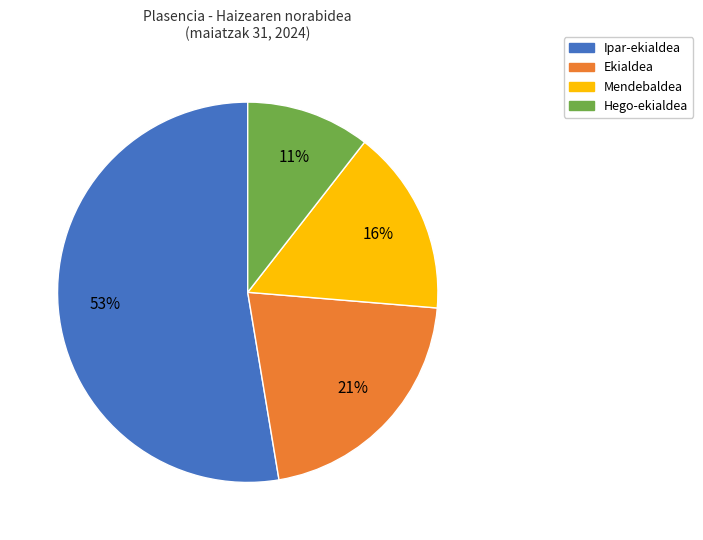

Which slice is the smallest?

Hego-ekialdea